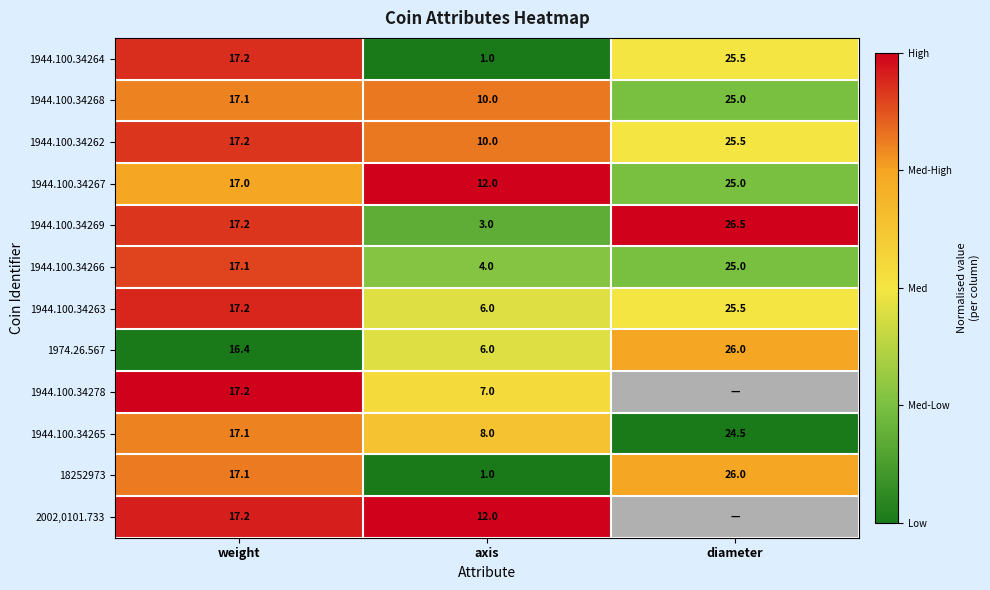

At which label does 1944.100.34269 reach its minimum?

axis